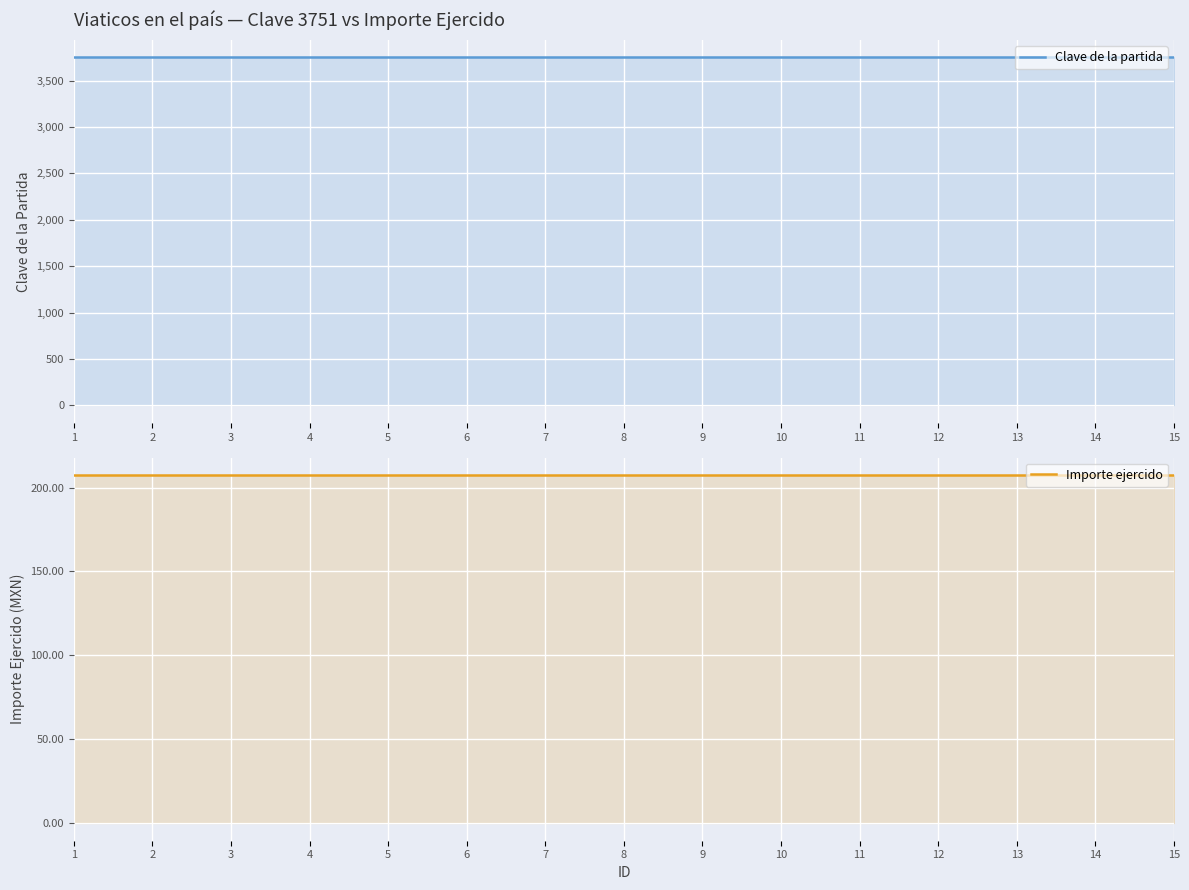

List the series in order of their peak value, lowest first.

Importe ejercido, Clave de la partida